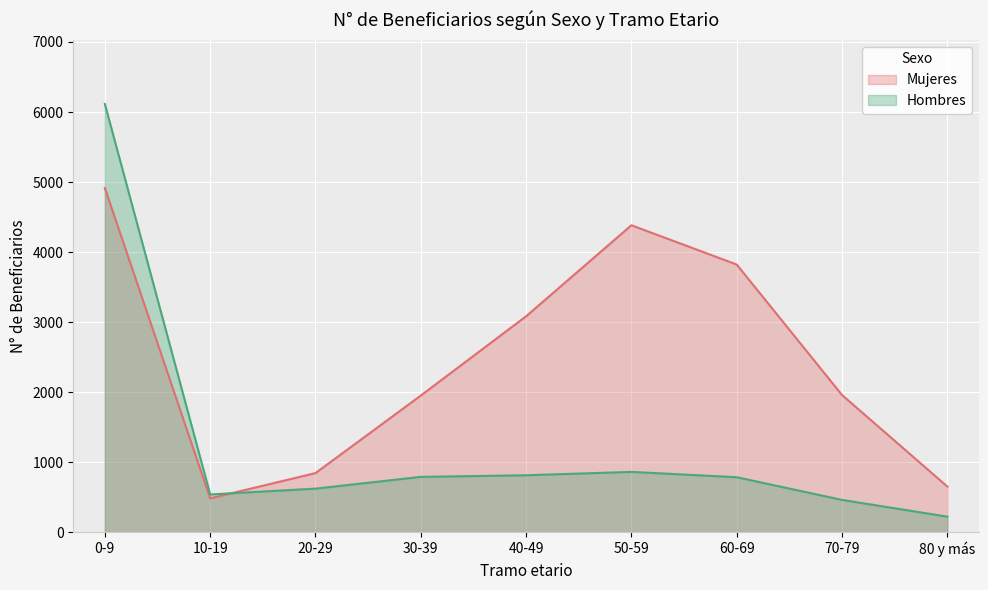

The value of Mujeres at 10-19 is 483. True or false?

True